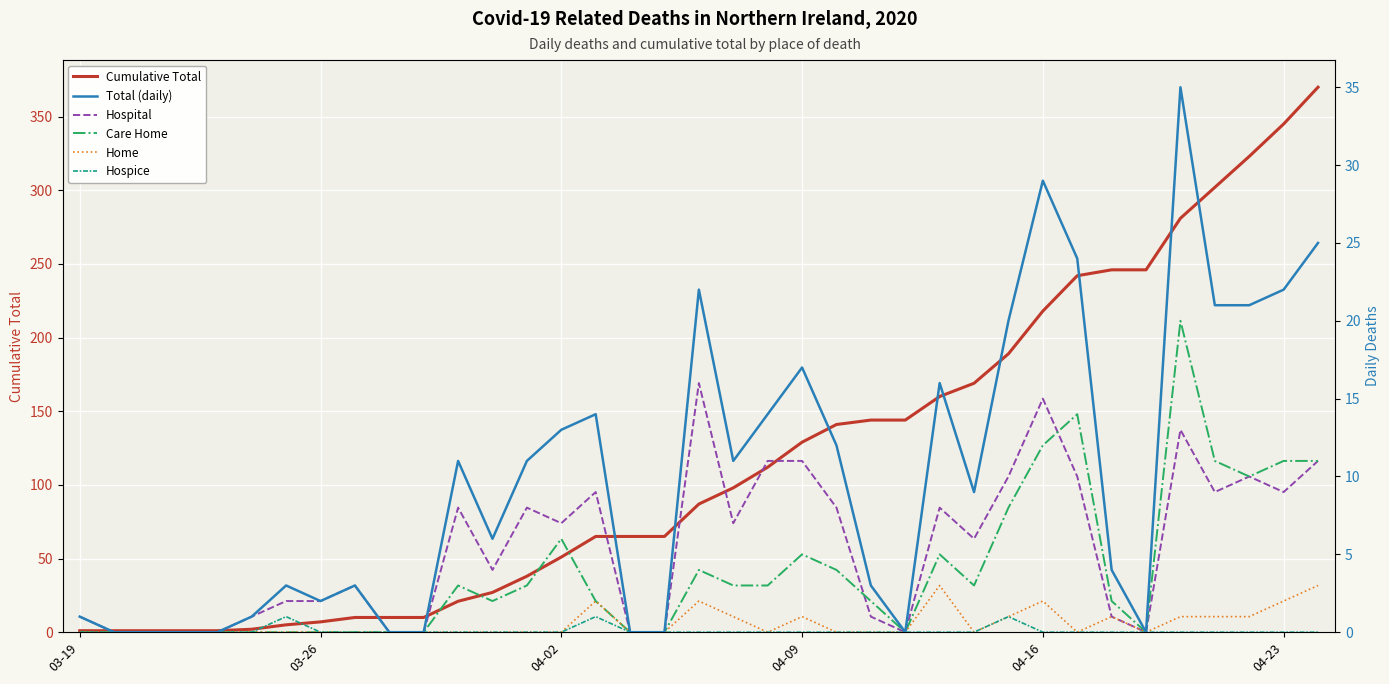

Rank the series by their maximum value, from lowest to highest.

Hospice, Home, Hospital, Care Home, Total (daily), Cumulative Total